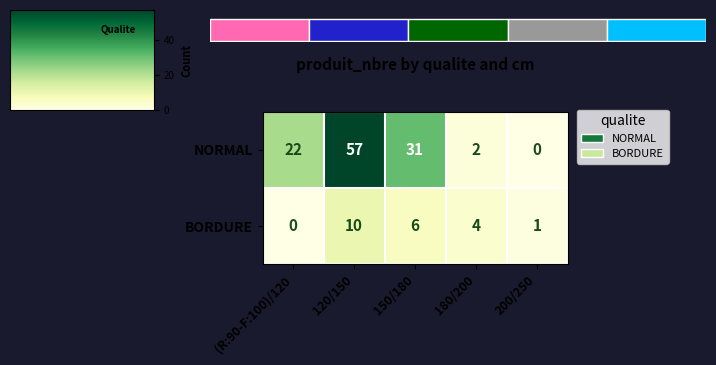

At which category does the chart reach its peak across all series?

120/150